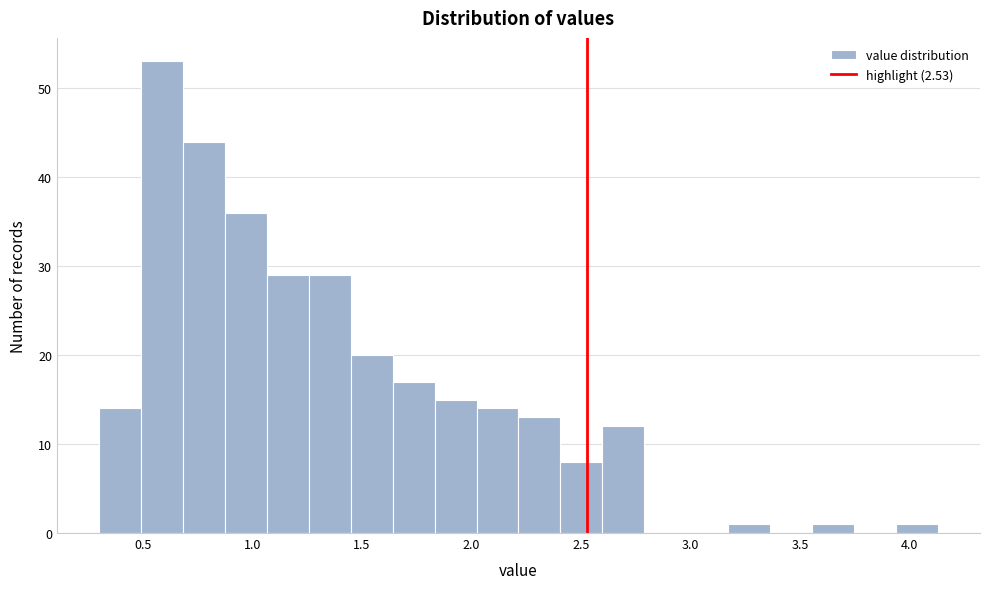

Read against the x-axis, roughly where is the centre of the tallest bar?

0.60